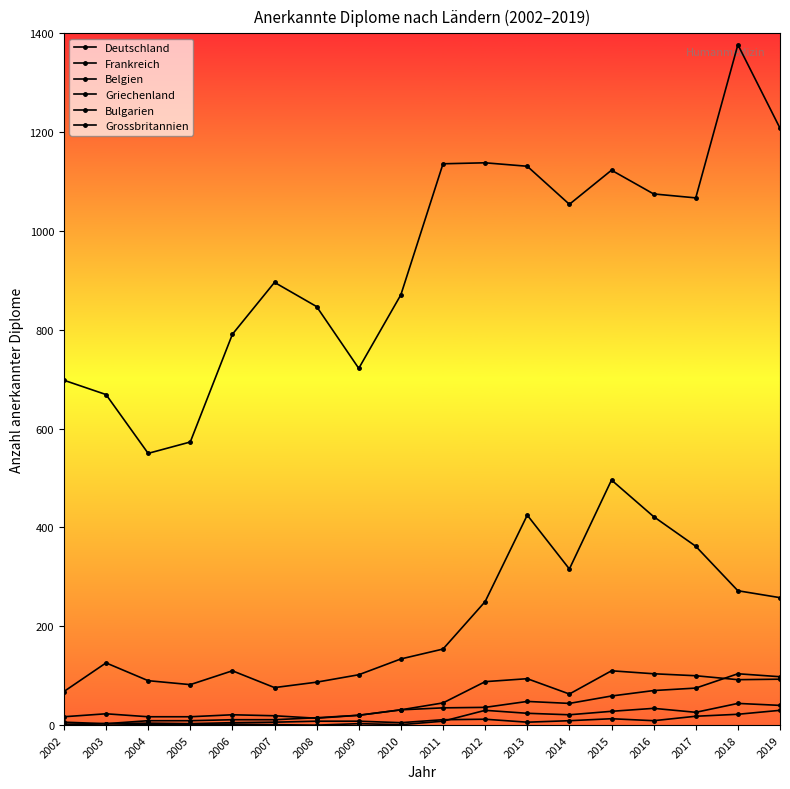

What is the value of the Bulgarien point at the 6th from the left?

1